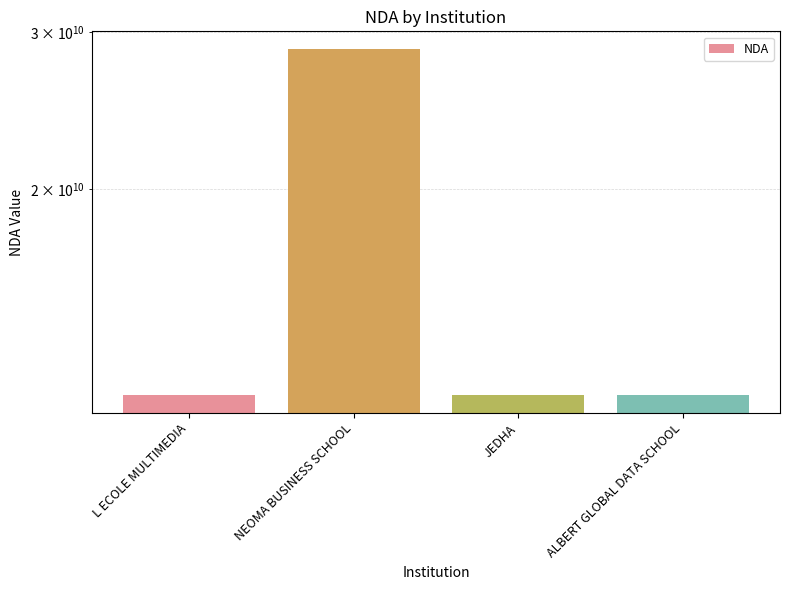

At which label is the value closest to 20256596175?

ALBERT GLOBAL DATA SCHOOL